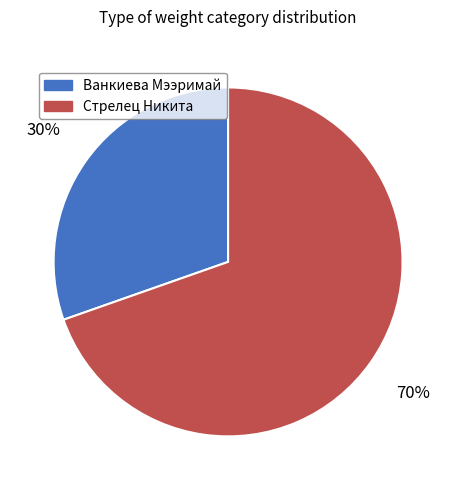

What percentage is the Стрелец Никита slice, to the nearest percent?

70%